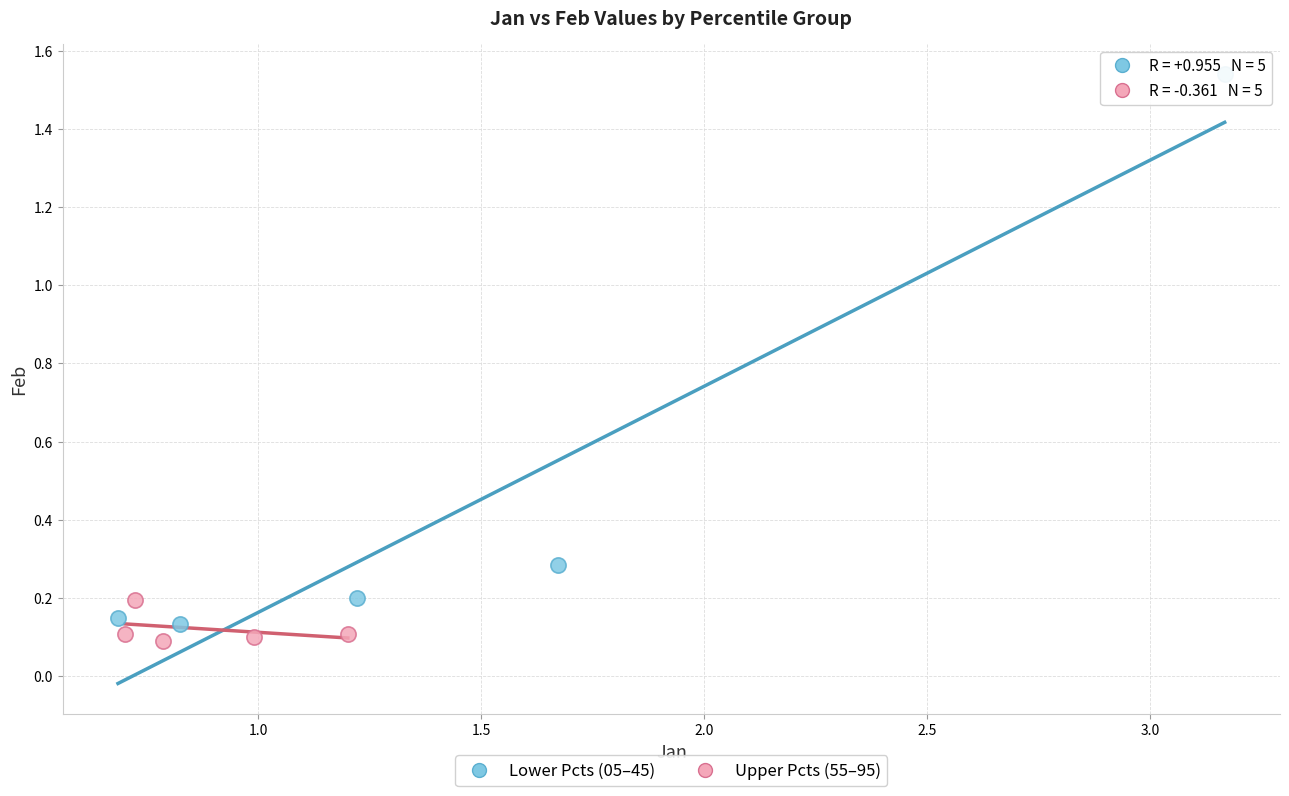

Which series has the widest spread of Y values?

Lower Pcts (05–45)